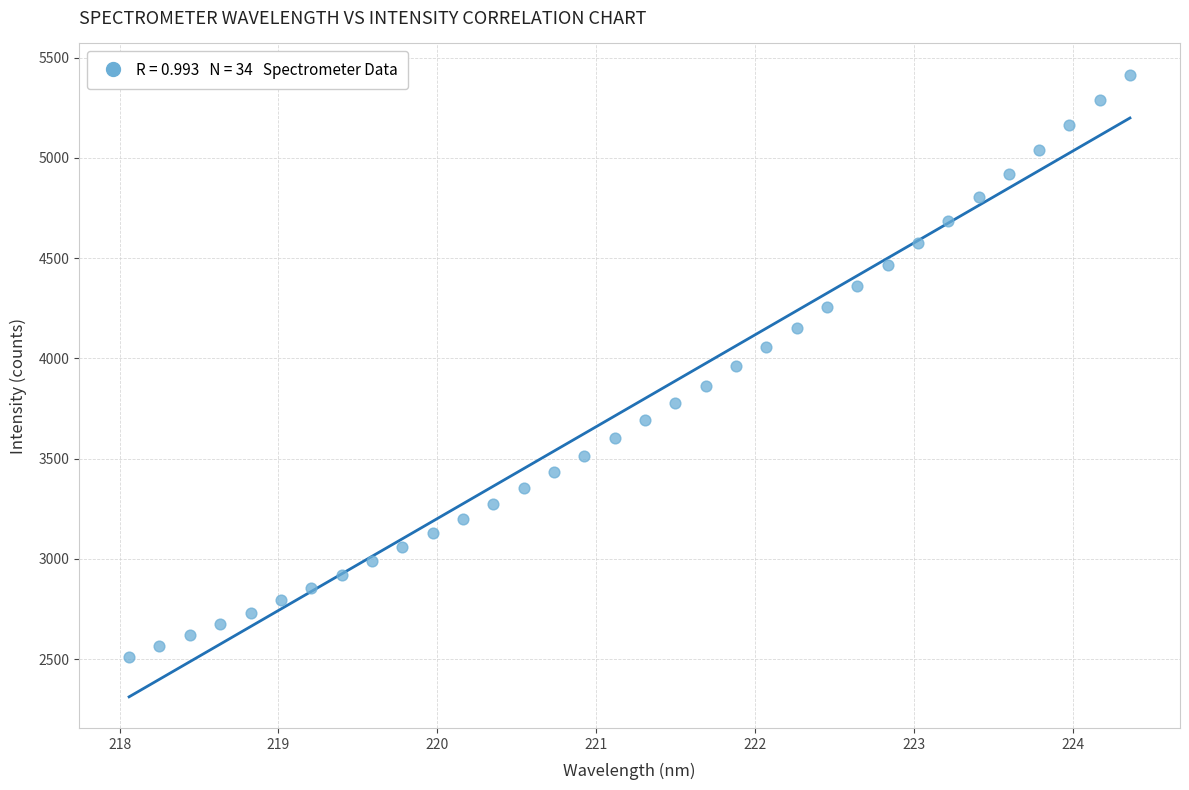

What is the range of Y values (max minus min)?

2904.0